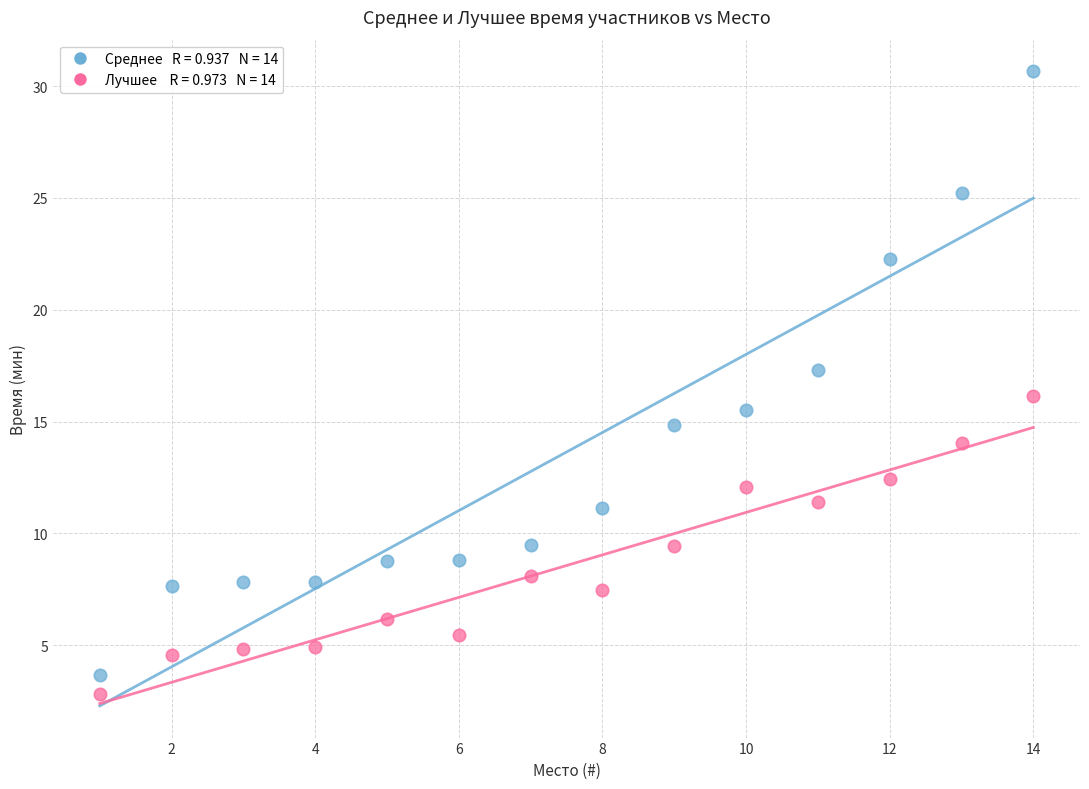

Across all data points, what is the range of X values (max minus min)?

13.0